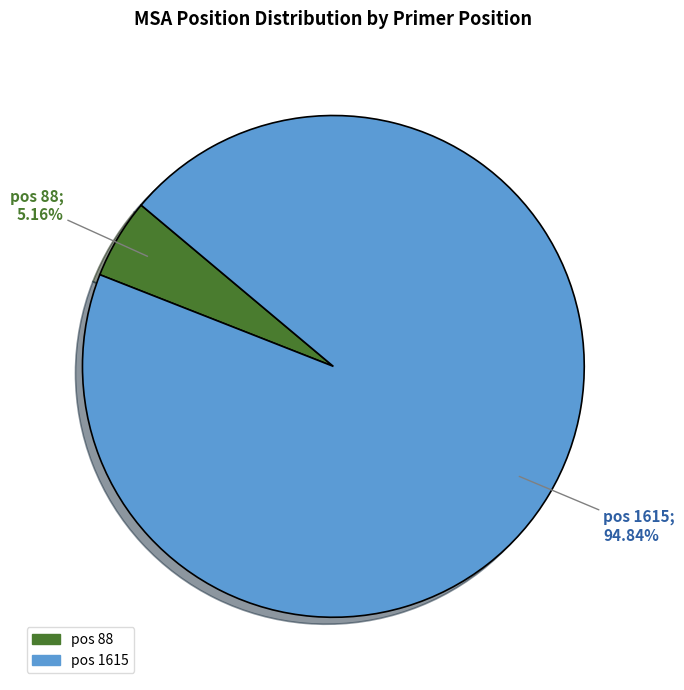

What is the majority slice?

pos 1615